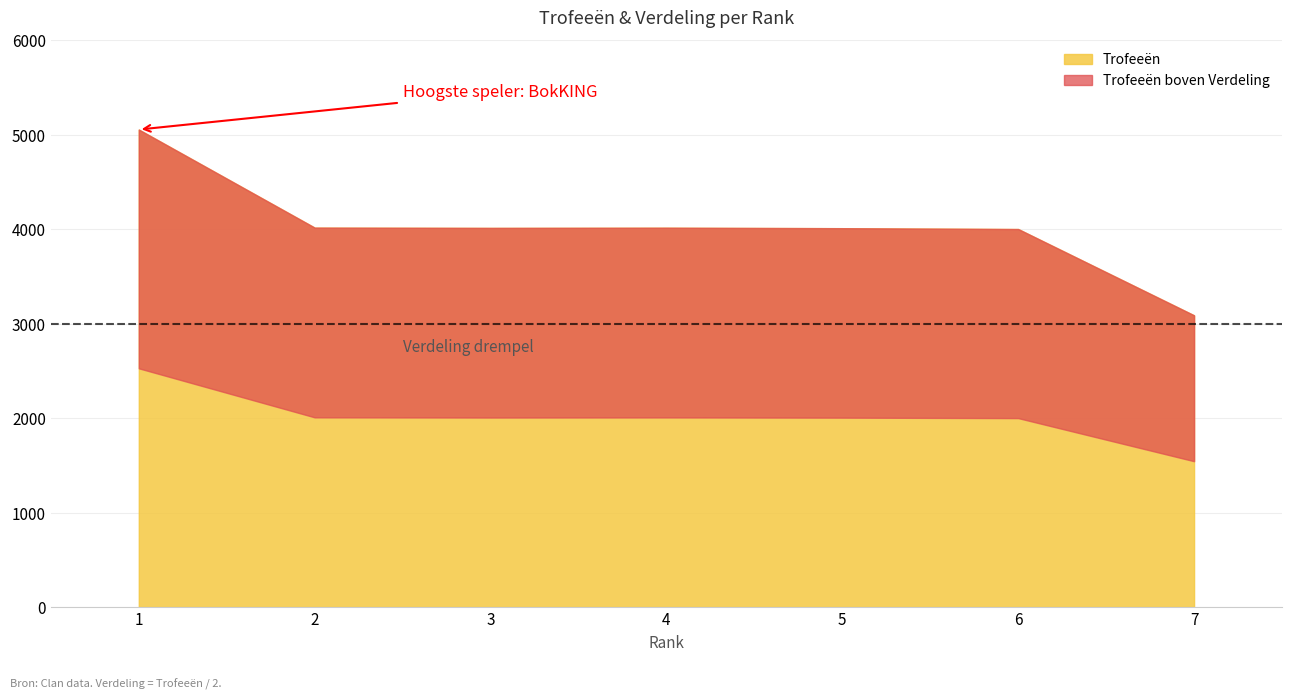

True or false: Verdeling has a value of 432 at 7.

False